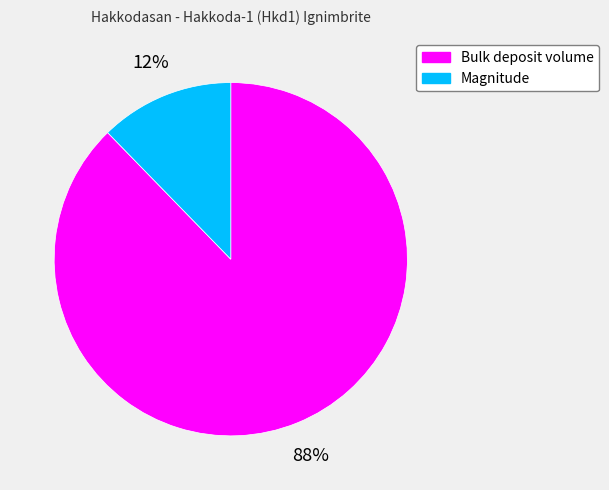

Which category has the biggest portion of the pie?

Bulk deposit volume